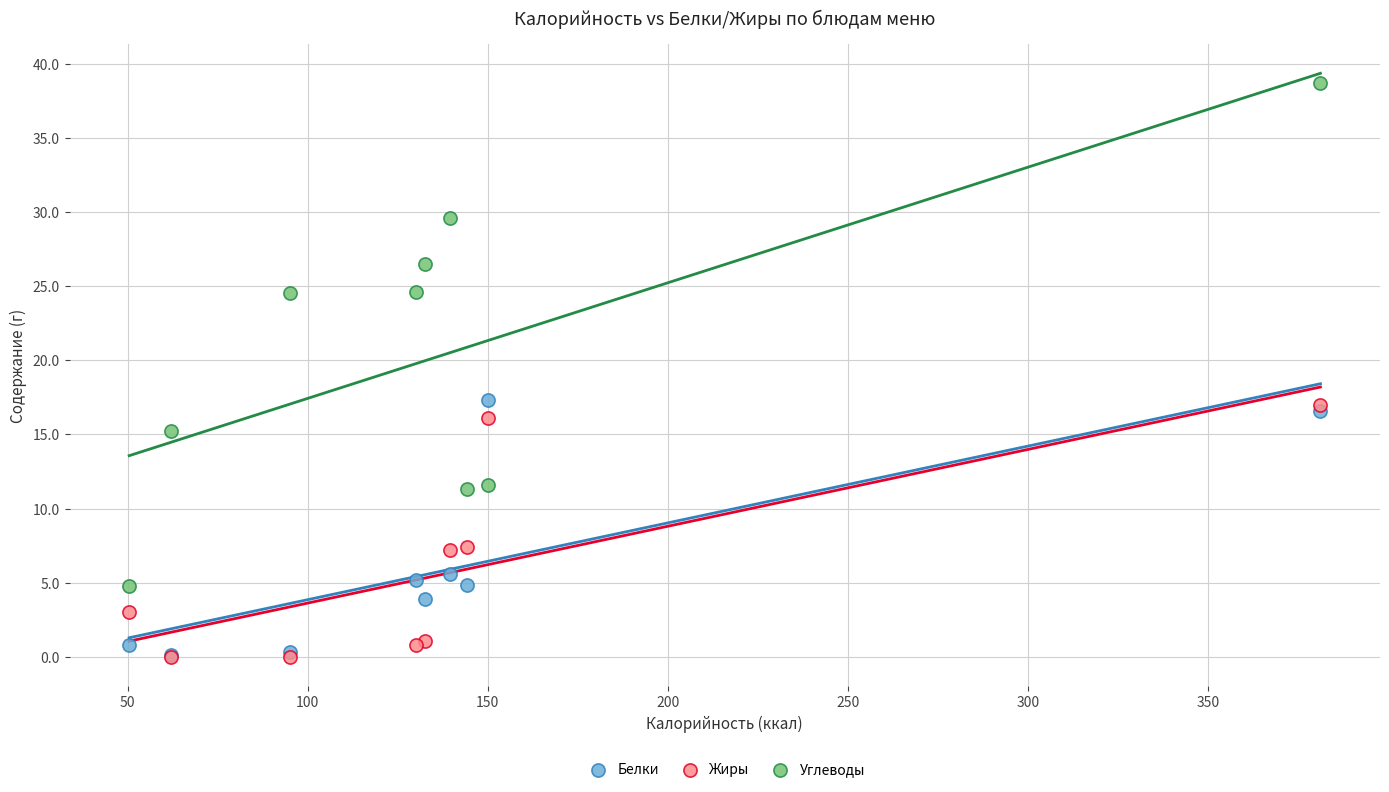

What are all the series names shown in the legend?

Белки, Жиры, Углеводы